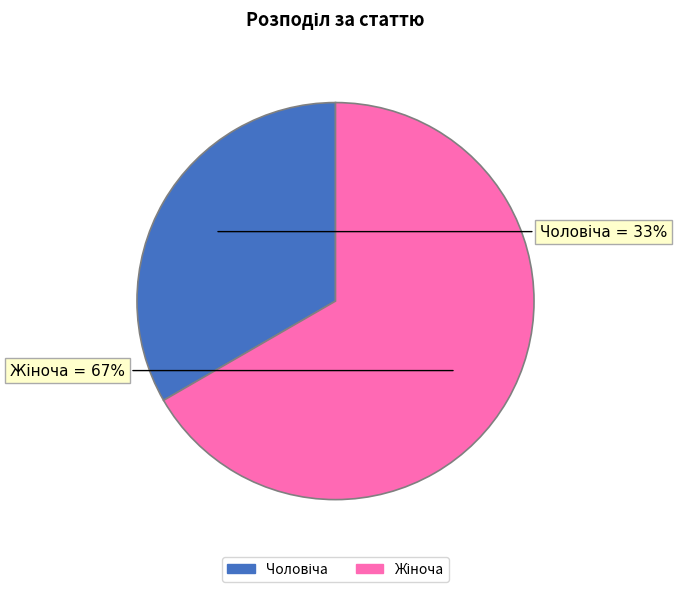

To the nearest percent, what is the average slice percentage?

50%